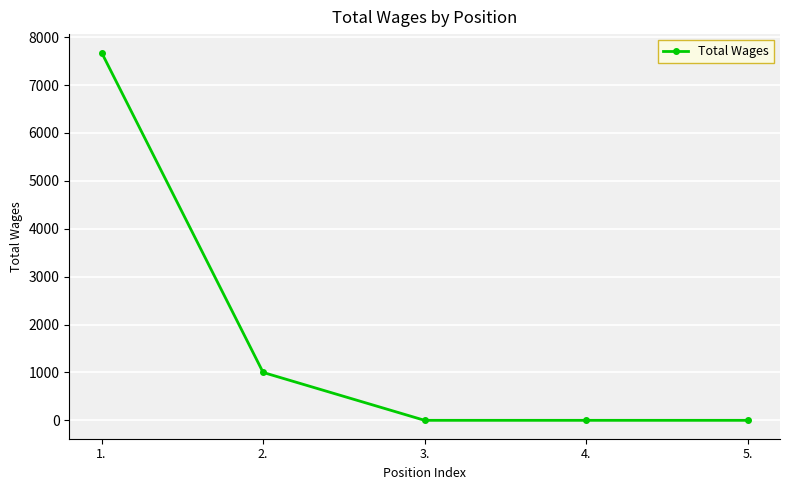

Is it true that the value at 1. is 10798?

False